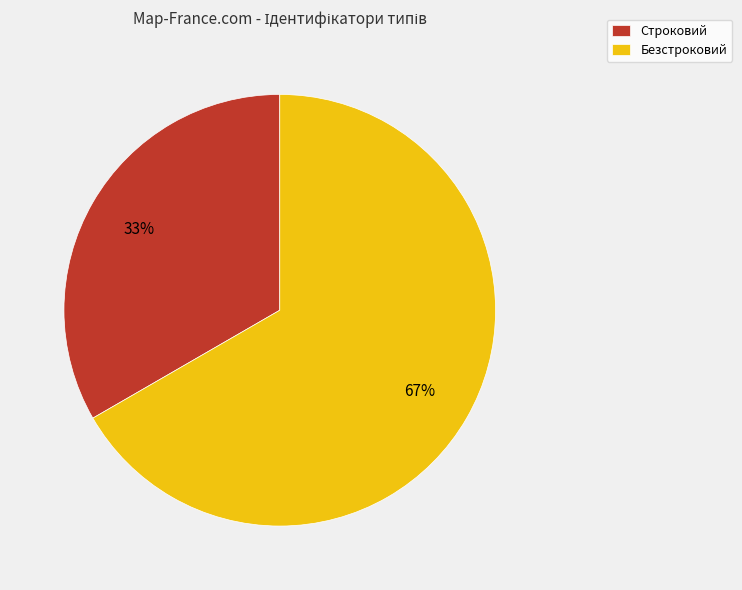

What is the largest slice in the pie chart?

Безстроковий